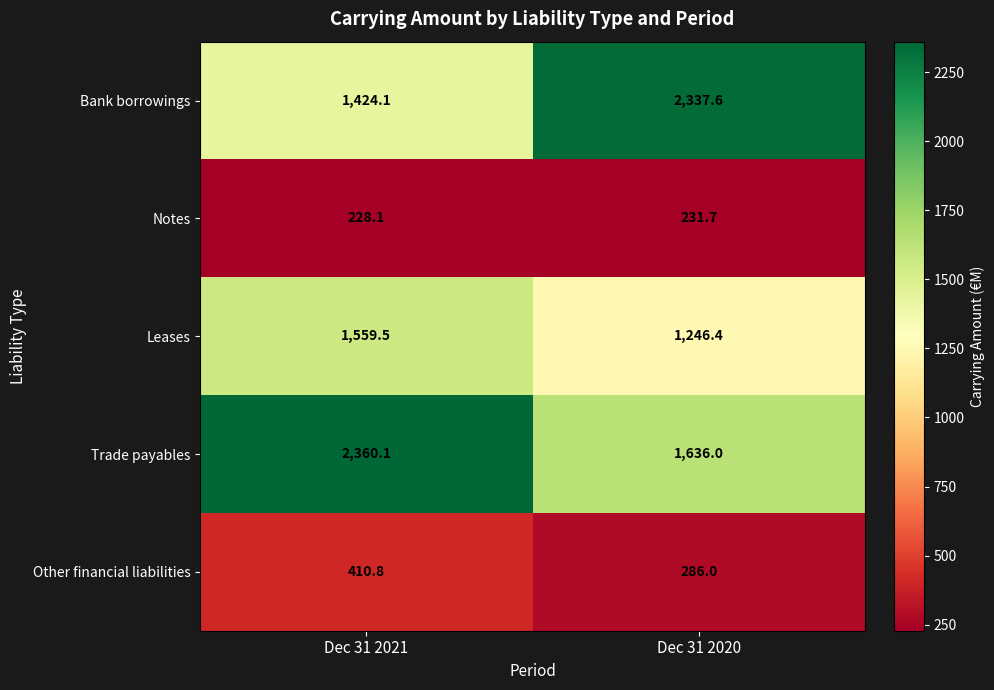

What is the greatest value displayed?

2360.1